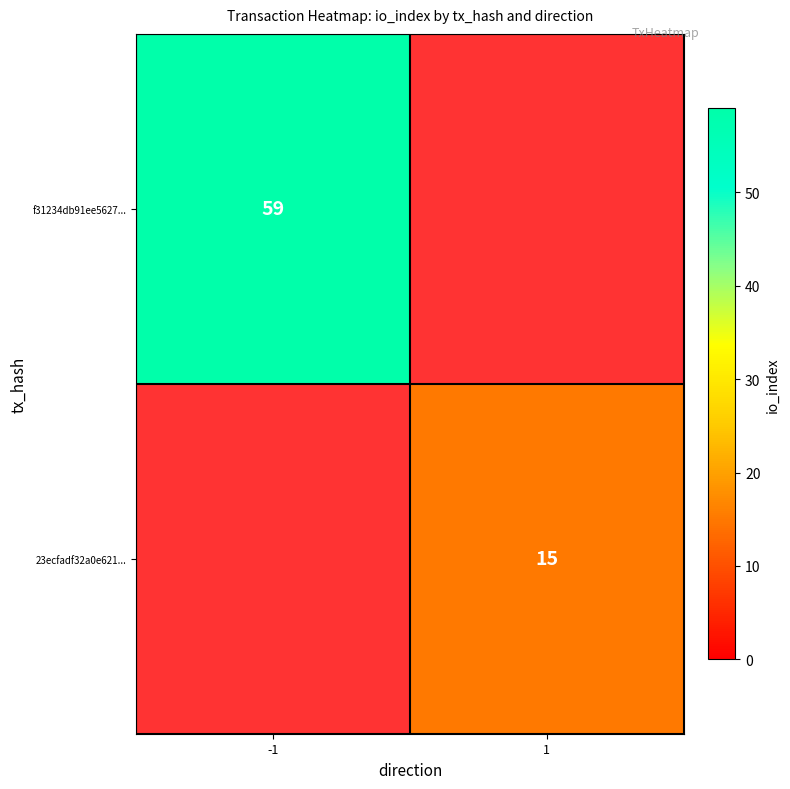

What is the average value of the 23ecfadf32a0e621... series?

8